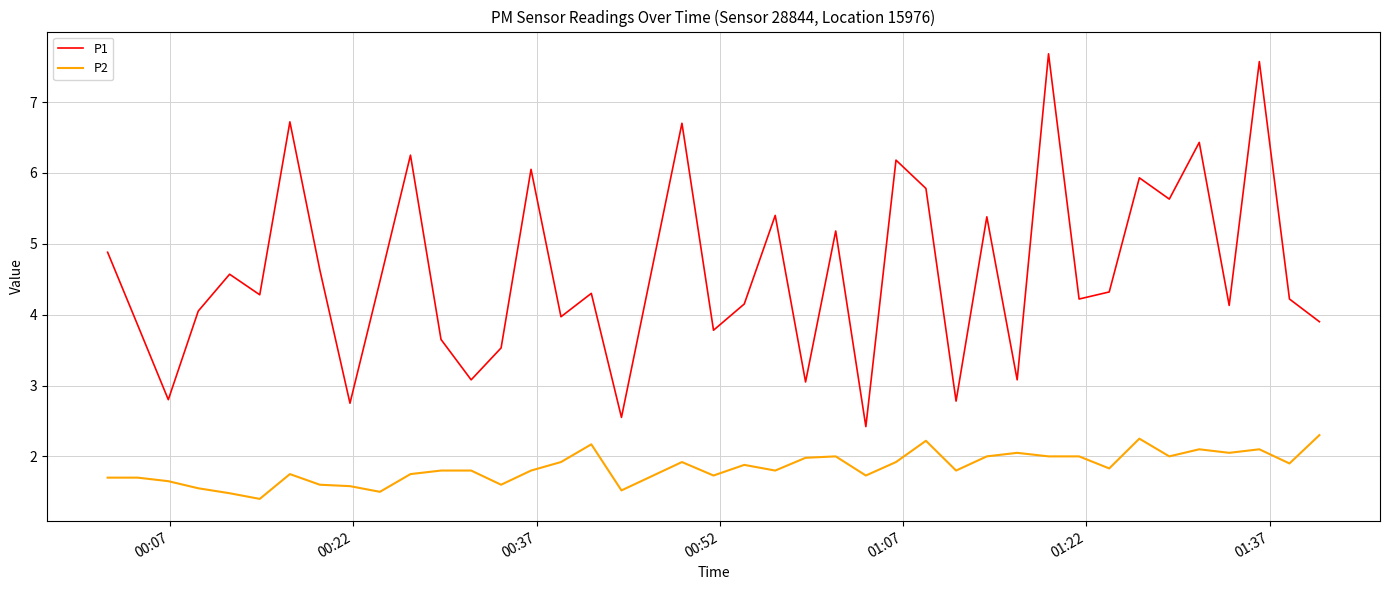

True or false: P1 and P2 cross at least once.

False